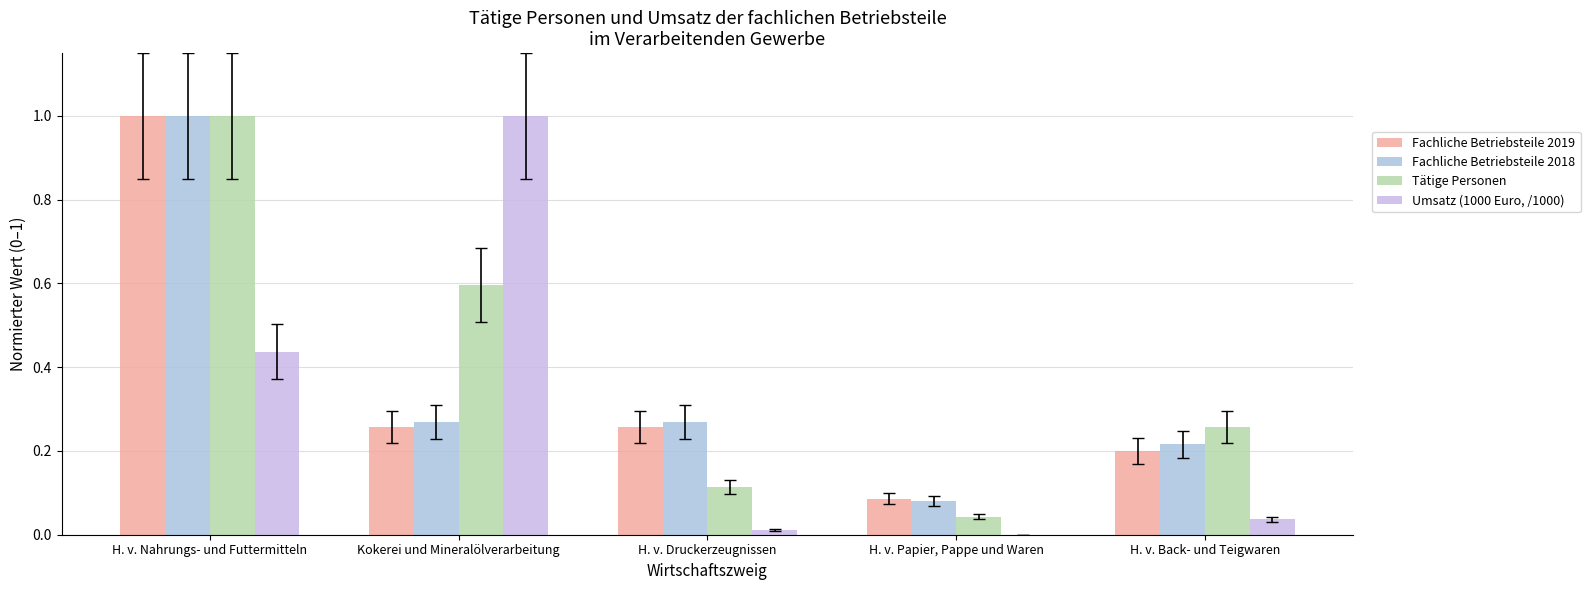

The Fachliche Betriebsteile 2018 series shows 0.3 at H. v. Druckerzeugnissen. True or false?

True